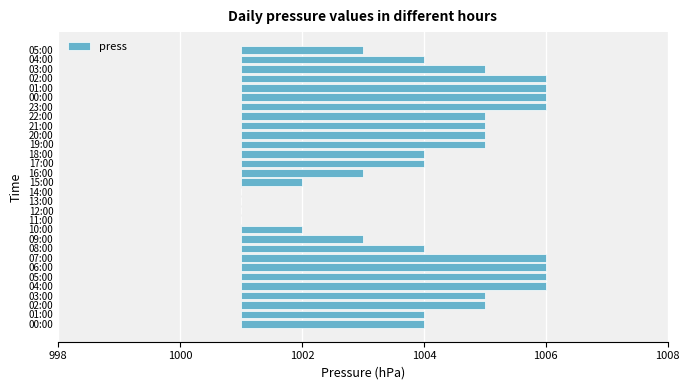

The value at 06:00 is 9. True or false?

False